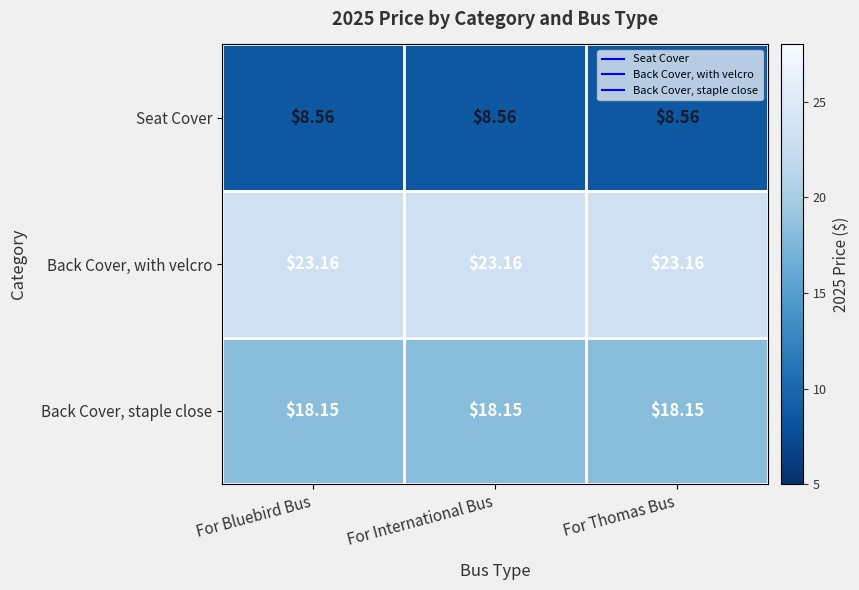

Is the value of Back Cover, with velcro at For International Bus greater than the value of Seat Cover at For Bluebird Bus?

Yes